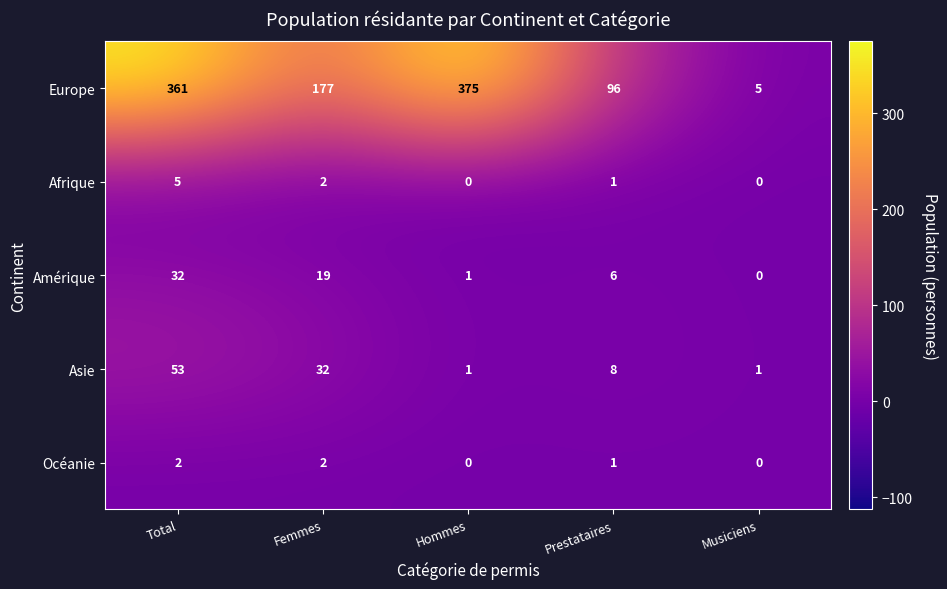

Reading left to right, transcribe all the data shown in this chart.

Europe: Total=361	Femmes=177	Hommes=375	Prestataires=96	Musiciens=5
Afrique: Total=5	Femmes=2	Hommes=0	Prestataires=1	Musiciens=0
Amérique: Total=32	Femmes=19	Hommes=1	Prestataires=6	Musiciens=0
Asie: Total=53	Femmes=32	Hommes=1	Prestataires=8	Musiciens=1
Océanie: Total=2	Femmes=2	Hommes=0	Prestataires=1	Musiciens=0